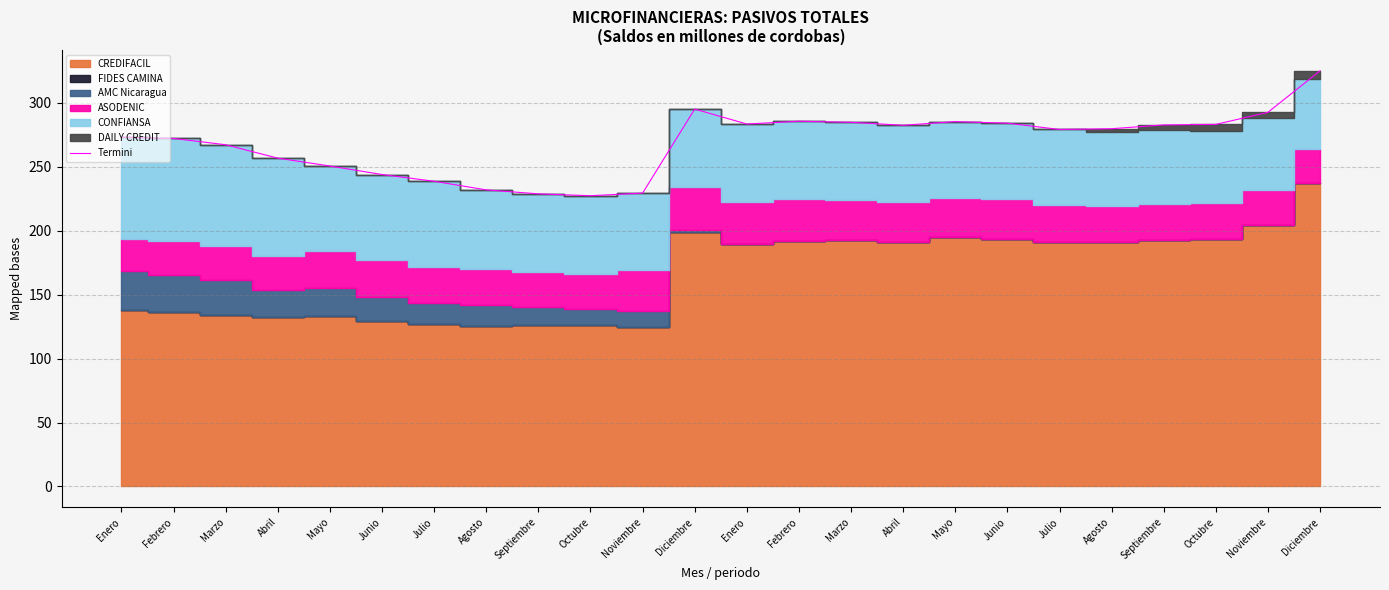

Rank the categories by value from highest to lowest.

Diciembre, Diciembre, Noviembre, Febrero, Mayo, Marzo, Junio, Enero, Octubre, Septiembre, Abril, Agosto, Julio, Enero, Febrero, Marzo, Abril, Mayo, Junio, Julio, Agosto, Noviembre, Septiembre, Octubre